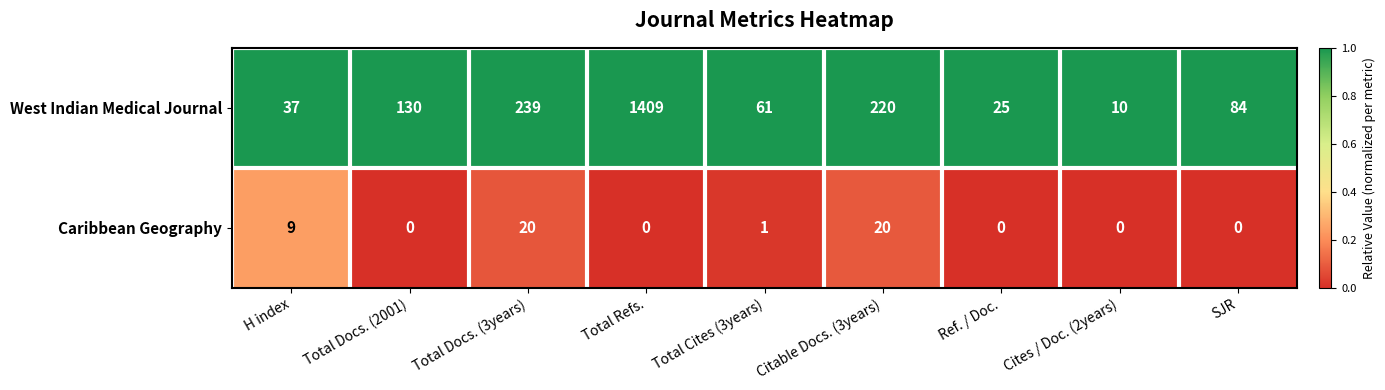

The Caribbean Geography series shows 9 at H index. True or false?

True